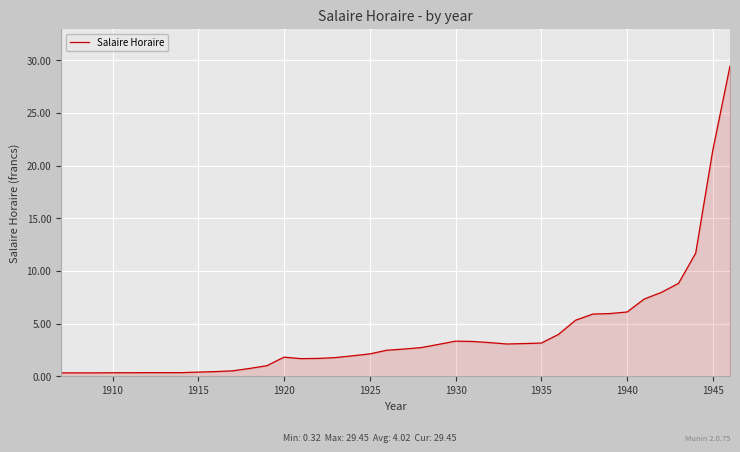

What is the difference between the maximum and minimum values?

29.1